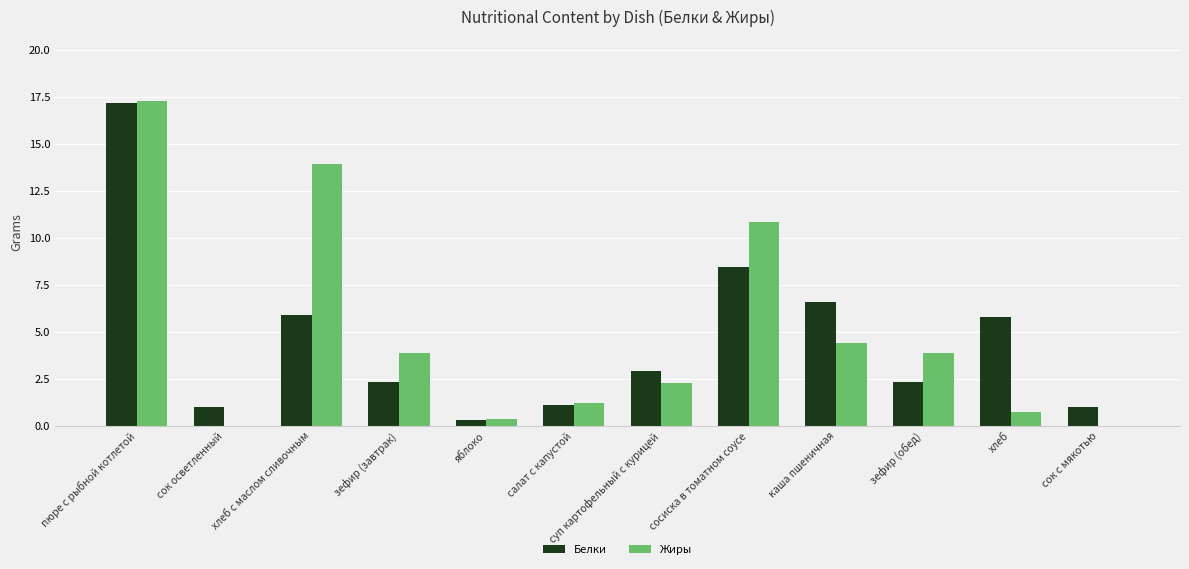

Which category has the highest value across all series?

пюре с рыбной котлетой